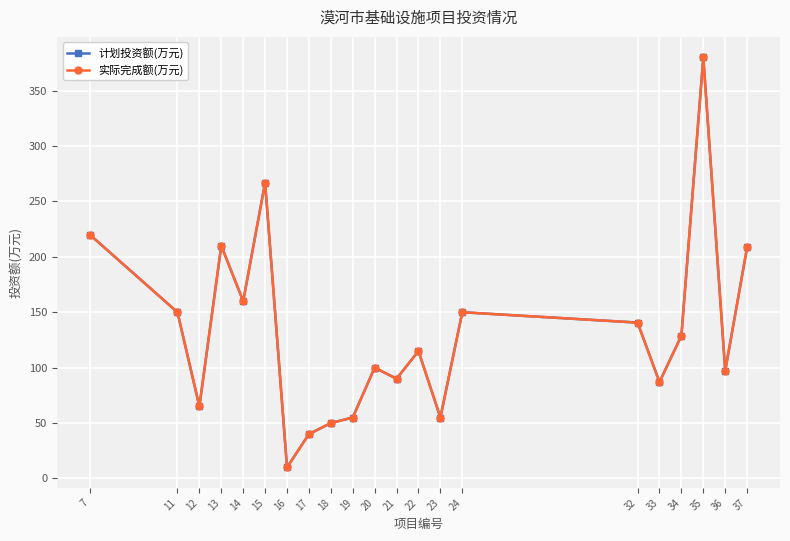

Reading left to right, transcribe all the data shown in this chart.

计划投资额(万元): 220.0	150.0	65.0	210.0	160.0	267.0	10.0	40.0	50.0	55.0	100.0	90.0	115.0	55.0	150.0	140.7	86.9	128.9	380.0	97.2	208.7
实际完成额(万元): 220.0	150.0	65.0	210.0	160.0	267.0	10.0	40.0	50.0	55.0	100.0	90.0	115.0	55.0	150.0	140.7	86.9	128.9	380.0	97.2	208.7